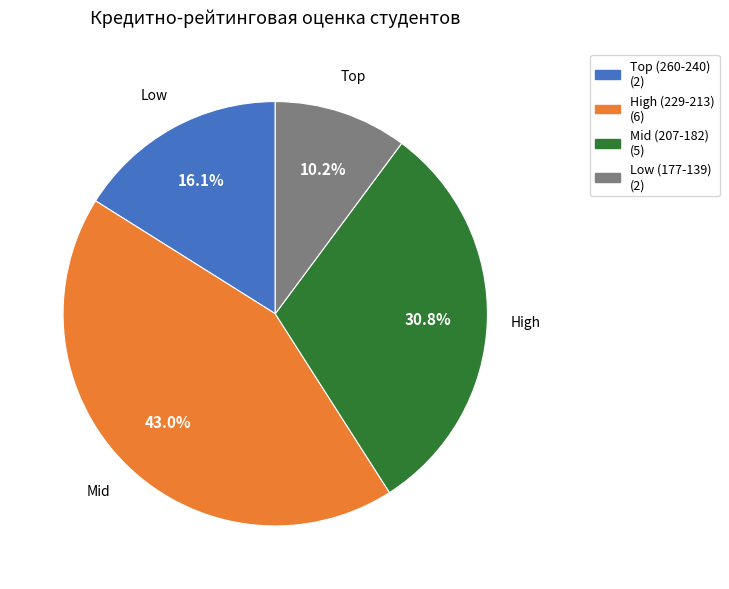

Is there a majority slice in this chart?

No